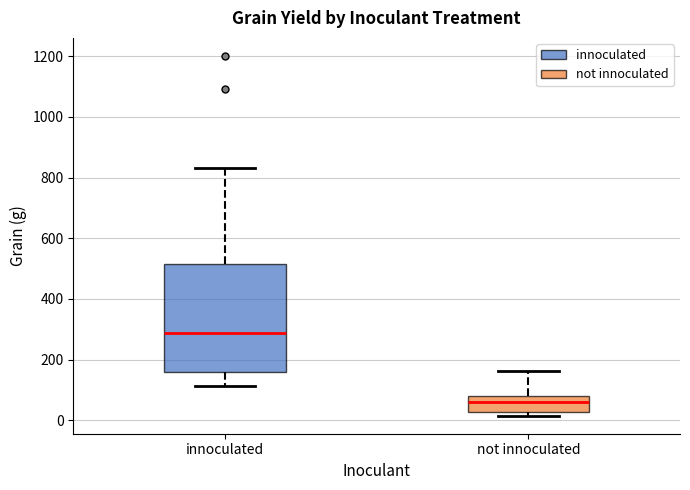

Which box's median line is the lowest?

not innoculated